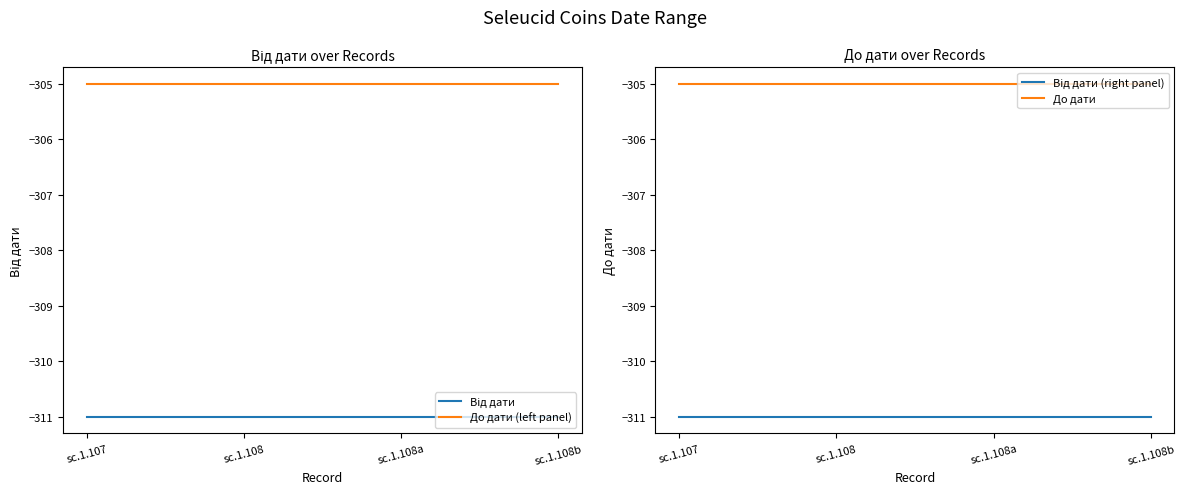

What is the label of the 3rd point from the left?

sc.1.108a